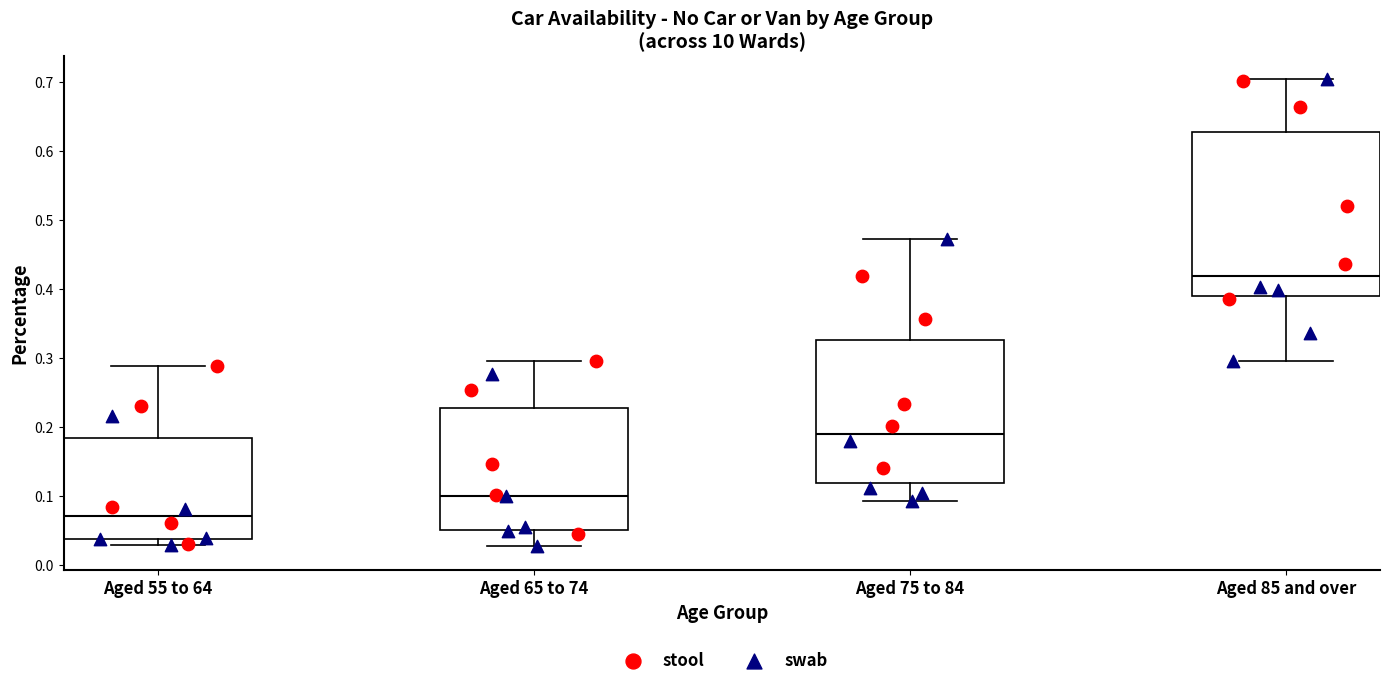

Reading left to right, read every box against the y-axis: the position of its median line, the range the box covers, and the ends of its whiskers. The values are not printed on the chart, so give them approximately, as read against the axis.

Aged 55 to 64: median 0.07, box 0.04 to 0.18, whiskers 0.03 to 0.29
Aged 65 to 74: median 0.10, box 0.05 to 0.23, whiskers 0.03 to 0.30
Aged 75 to 84: median 0.19, box 0.12 to 0.33, whiskers 0.09 to 0.47
Aged 85 and over: median 0.42, box 0.39 to 0.63, whiskers 0.30 to 0.70